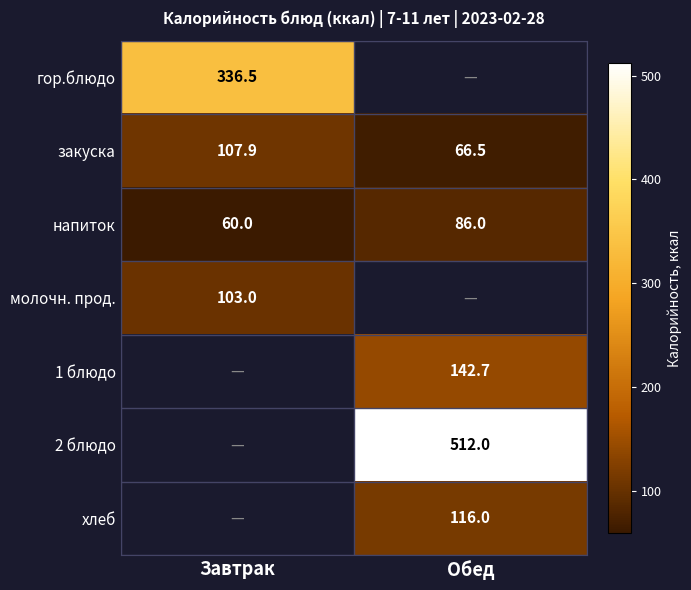

What is the highest value of the закуска series?

107.9